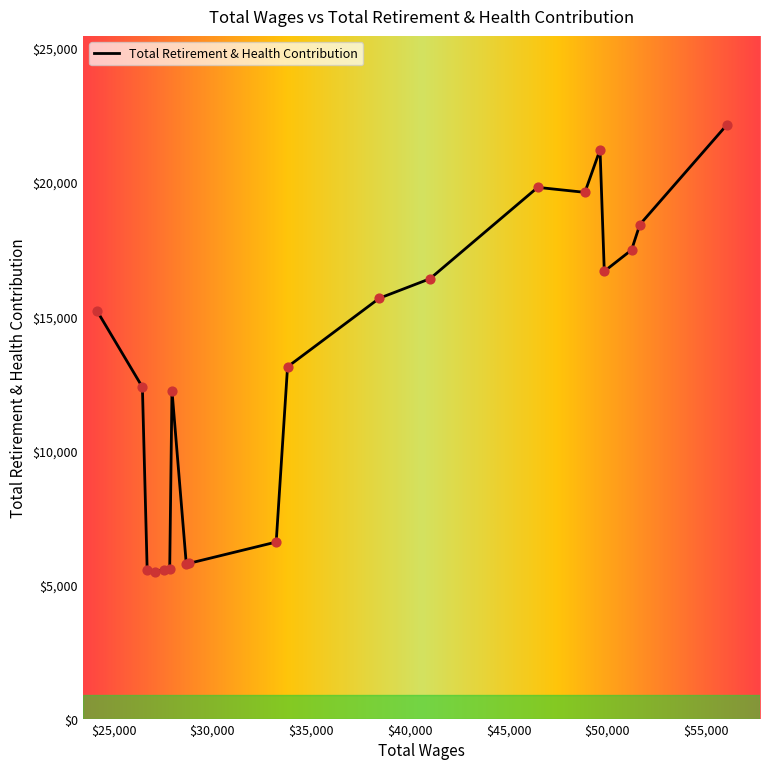

What is the smallest value displayed?

5464